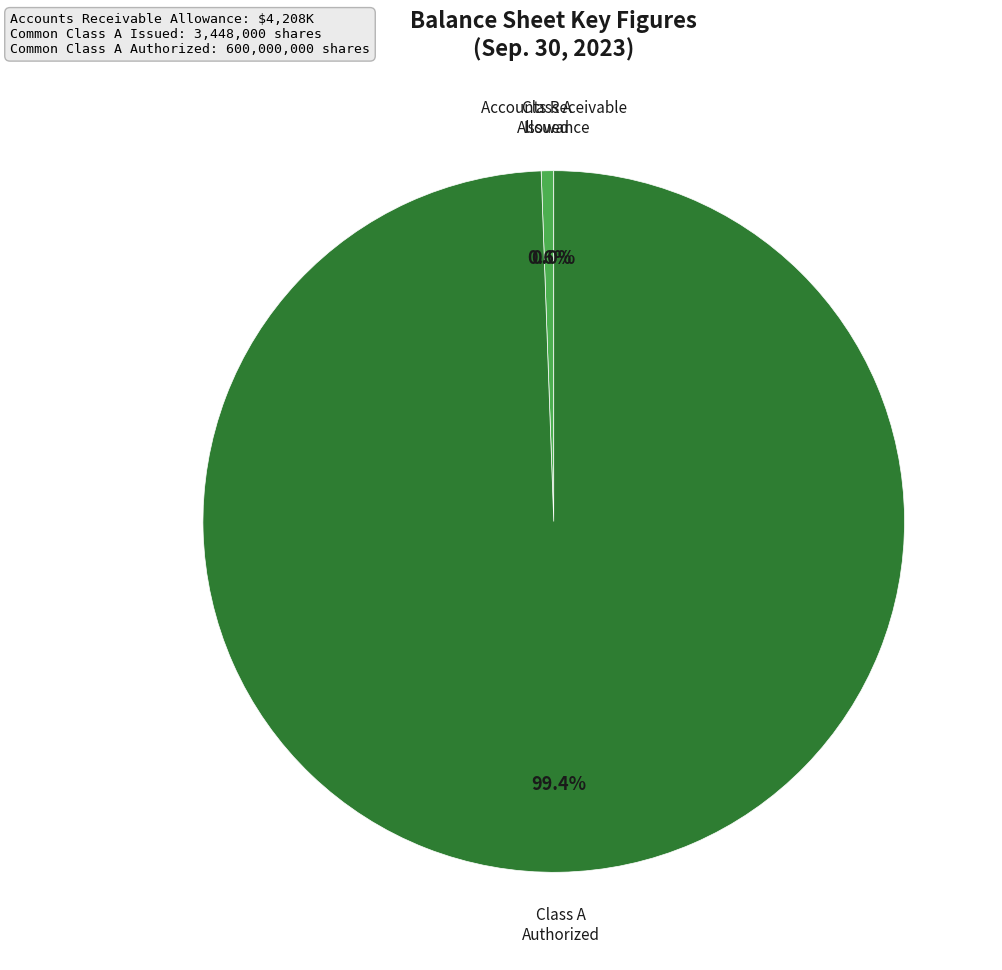

Does any single category account for the majority?

Yes